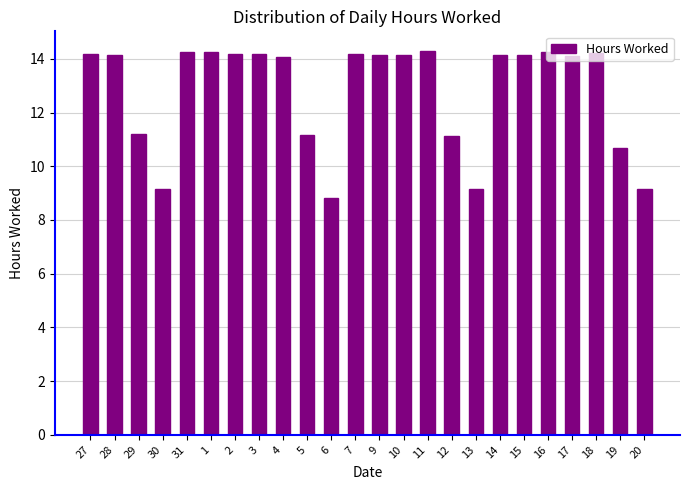

How many data points does each series have?

24